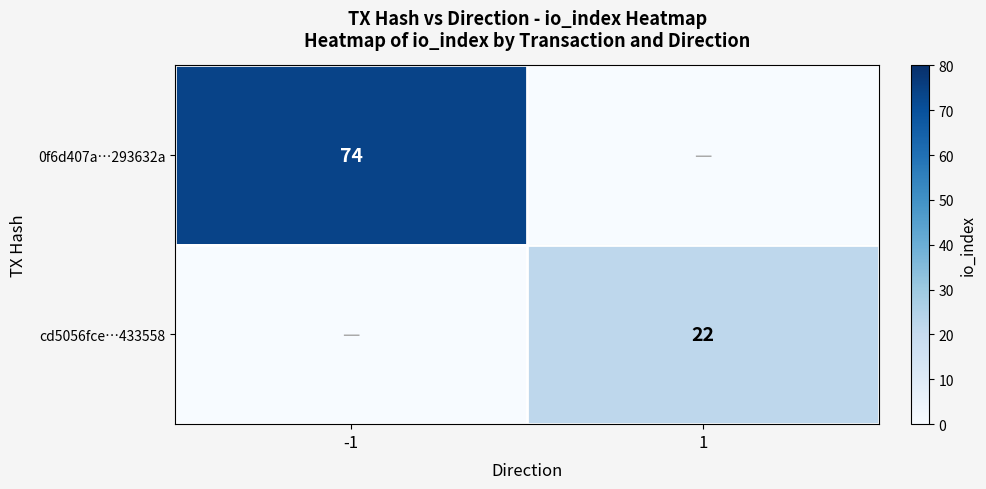

True or false: cd5056fce…433558 has a value of 10 at 1.

False